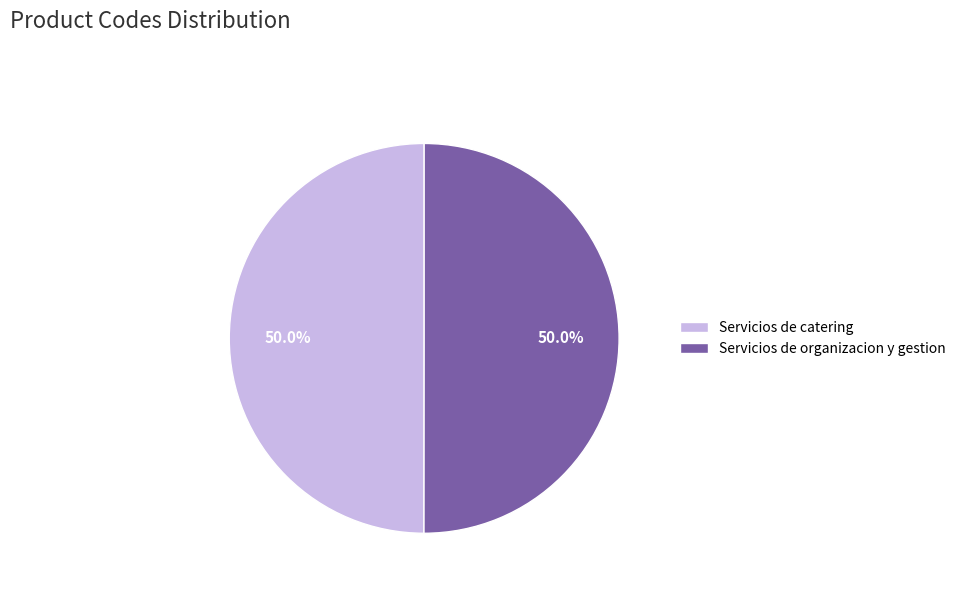

What is the ratio of the value at Servicios de catering to the value at Servicios de organizacion y gestion?

1.0